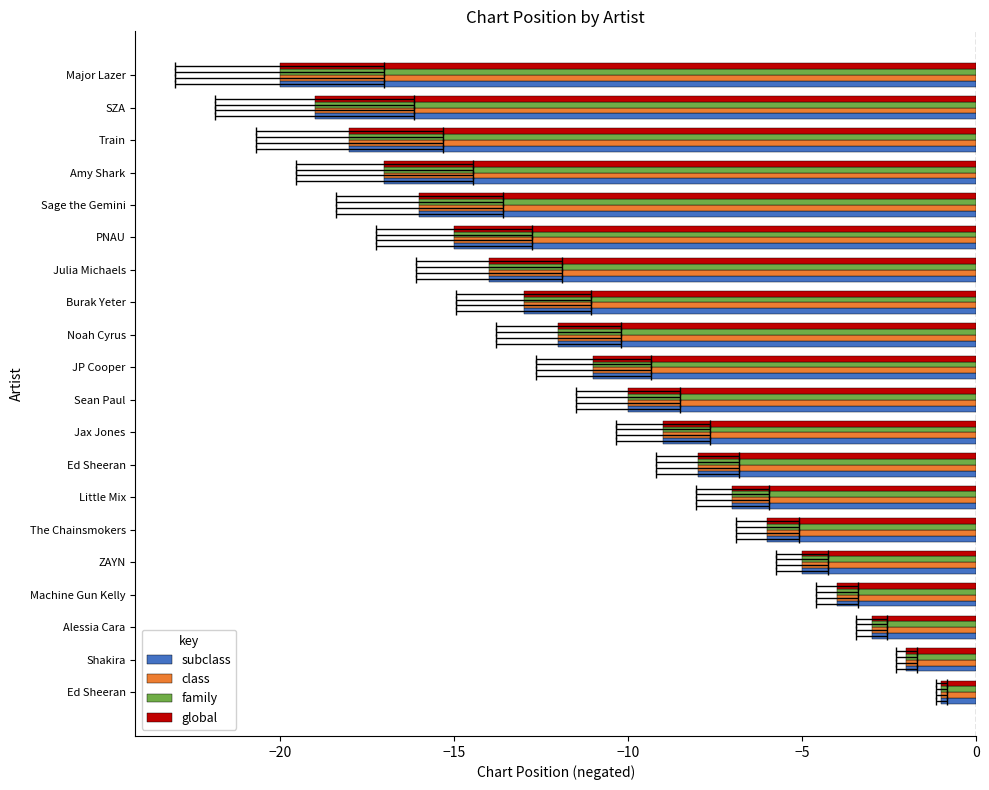

What is the value of the class bar at the 20th from the left?

-20